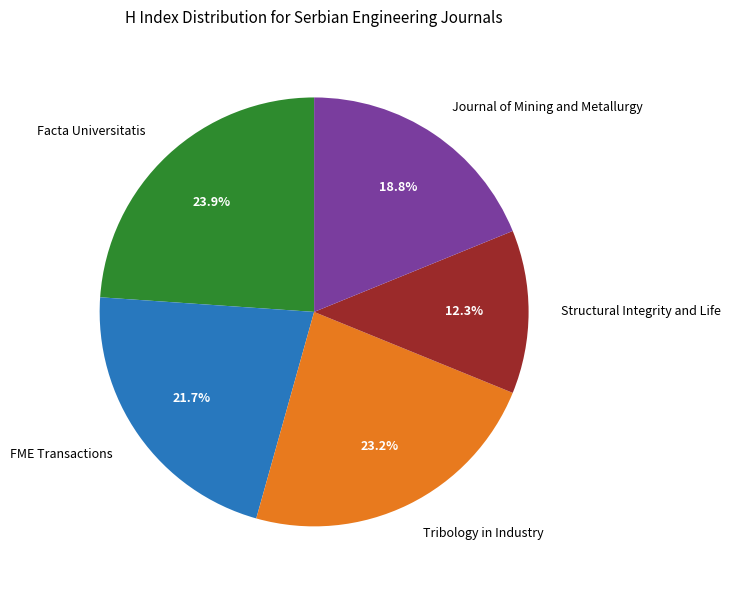

Is FME Transactions the majority of the pie?

No